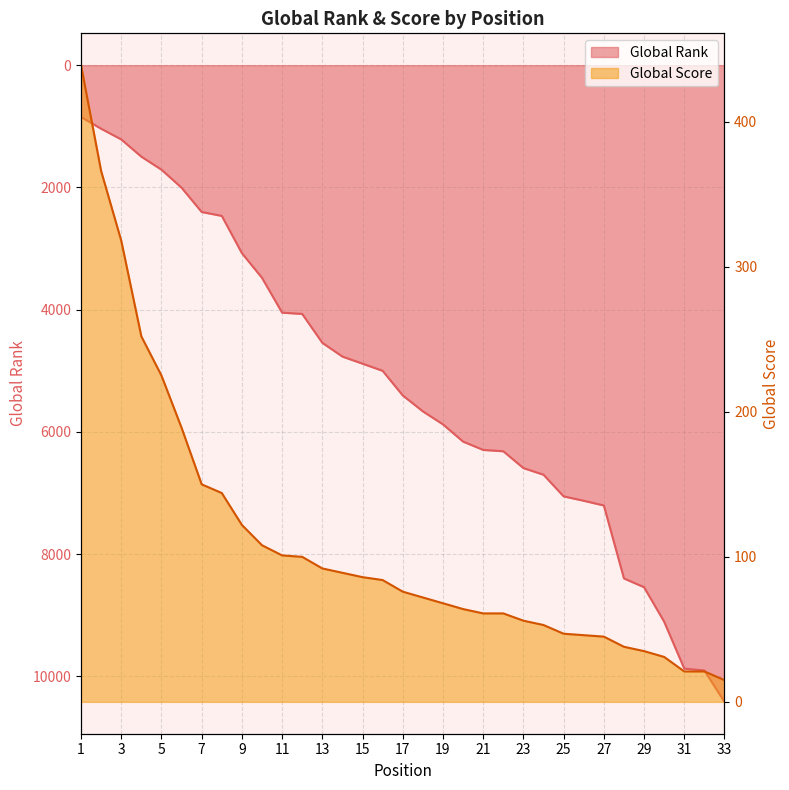

Read the Global Score value at 25.

47